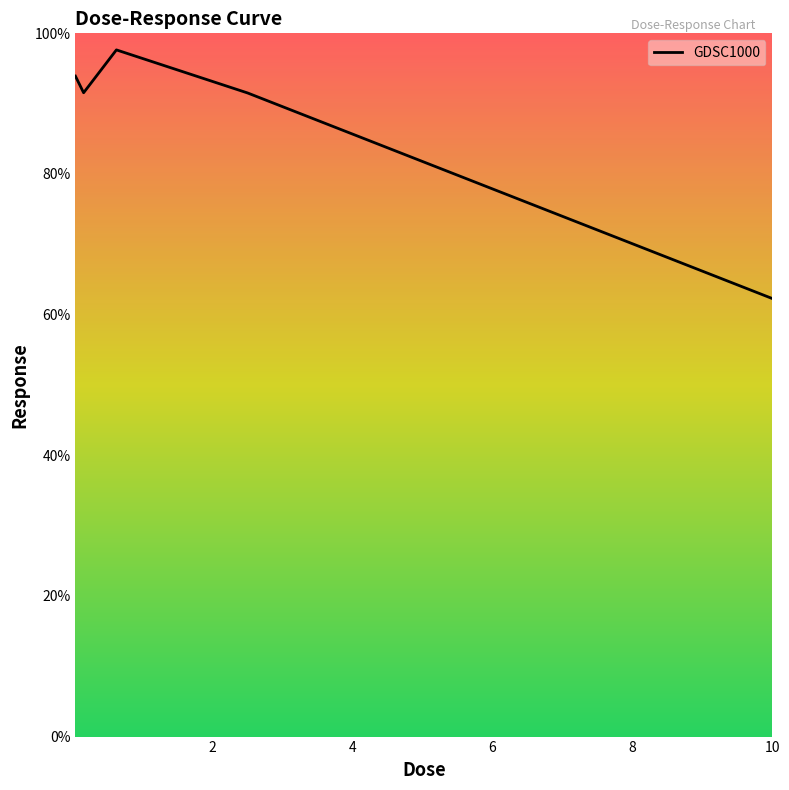

Count the number of categories in the chart.

5